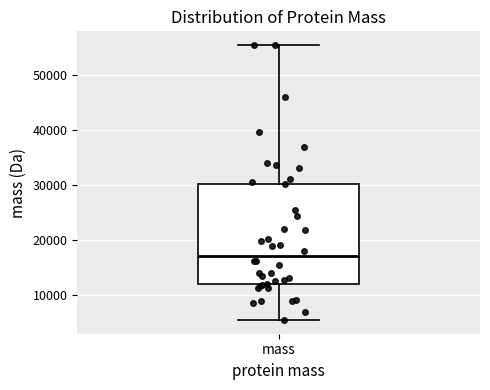

Transcribe this box plot: give where the median line is, the range the box spans, and where the two whiskers end, as read against the y-axis. The values are not printed on the chart, so give them approximately, as read against the axis.

median 17000, box 12000 to 30000, whiskers 5000 to 55000